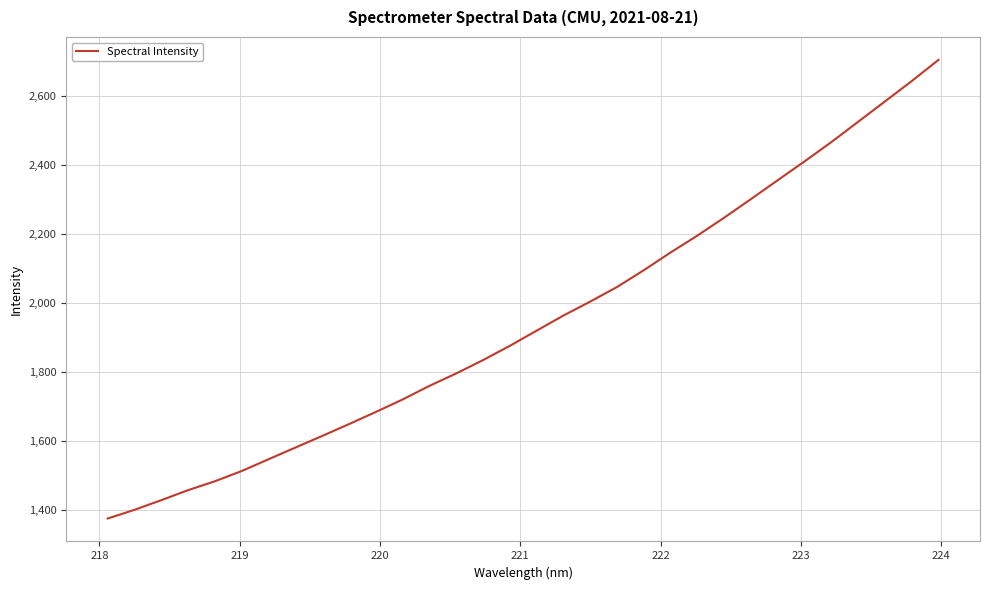

What is the minimum value shown in the chart?

1376.4